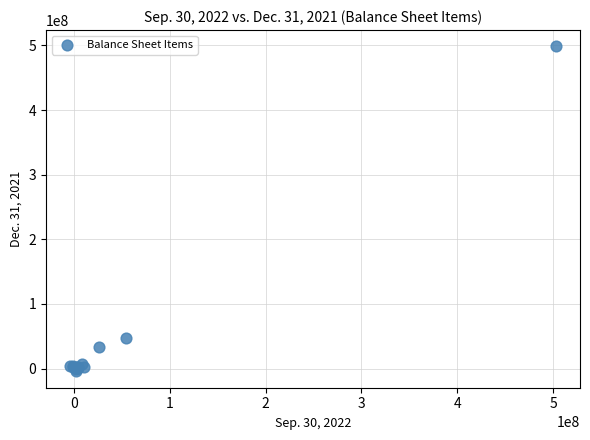

What Y value in the scatter plot is closest to 247091716?

46946387.1